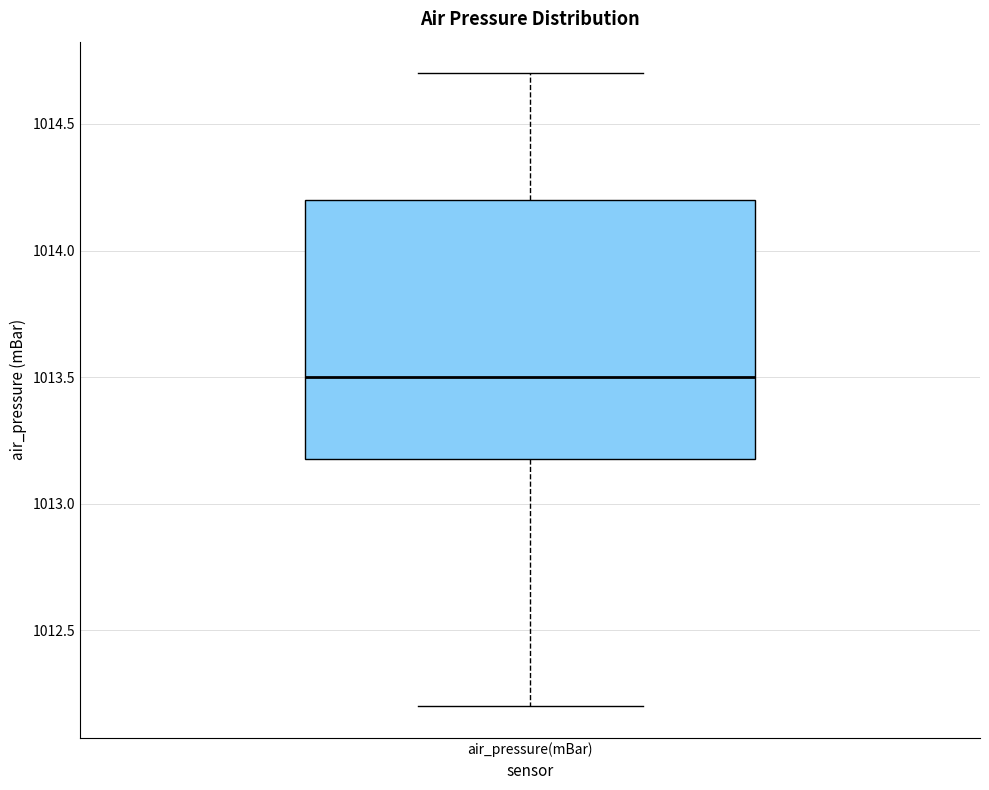

Read this box plot against the y-axis: the position of the median line, the range covered by the box, and the ends of both whiskers. The values are not printed on the chart, so give them approximately, as read against the axis.

median 1013.5, box 1013.2 to 1014.2, whiskers 1012.2 to 1014.7